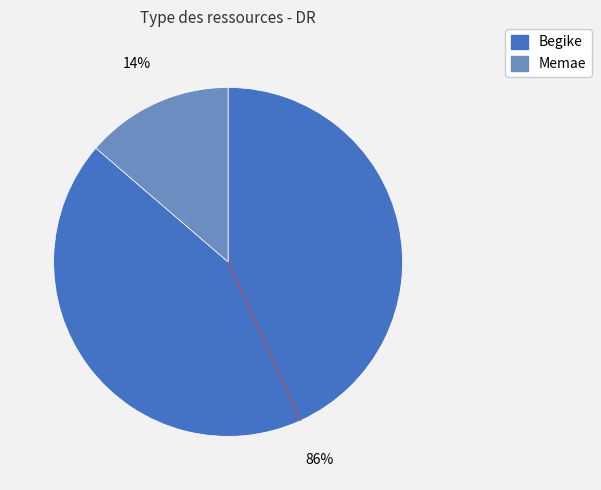

How many segments does this pie chart have?

2